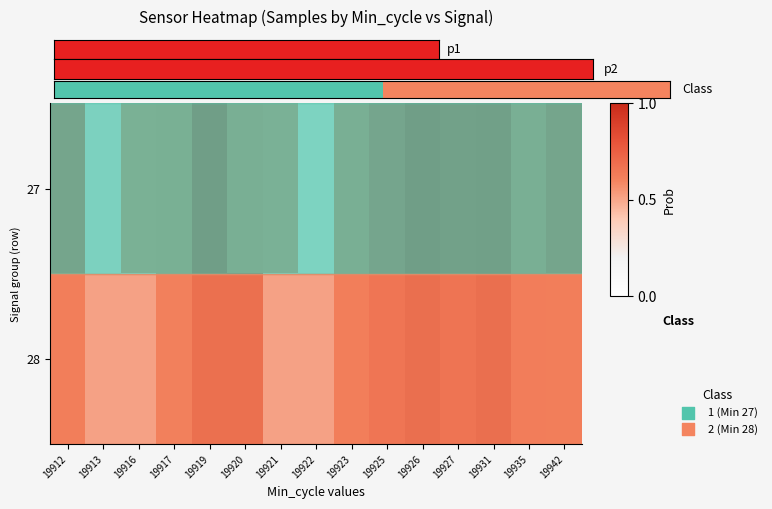

Count the number of data series in this chart.

2